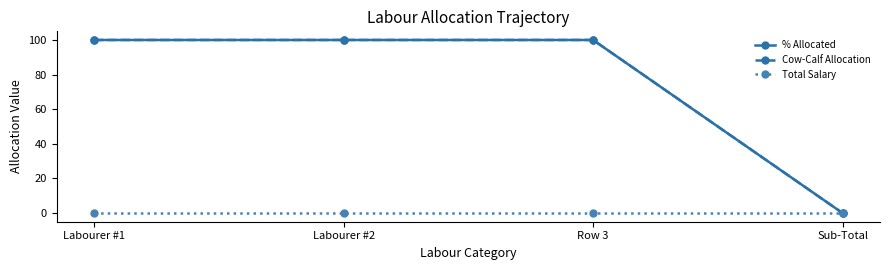

What value does the Cow-Calf Allocation series have at Row 3, to the nearest 10?

100